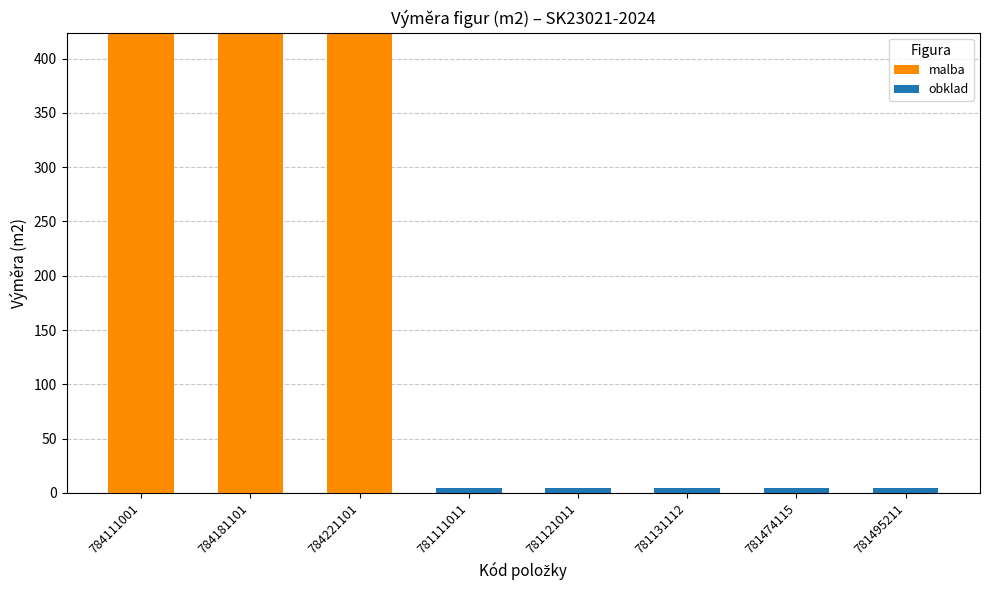

Reading left to right, what are the values for malba?

784111001=423.8	784181101=423.8	784221101=423.8	781111011=0.0	781121011=0.0	781131112=0.0	781474115=0.0	781495211=0.0